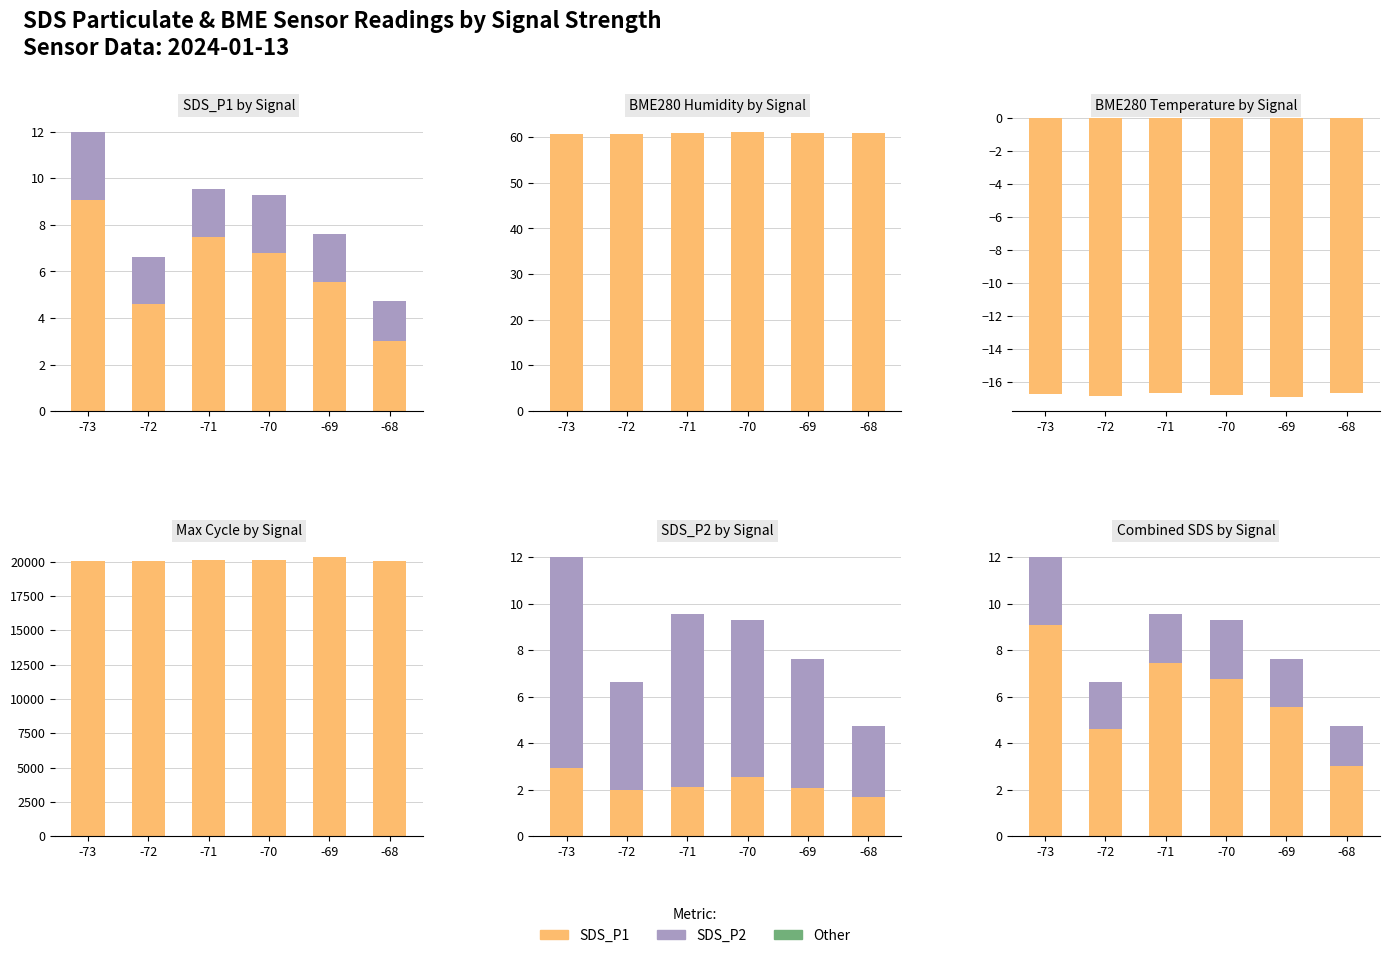

Rank the series at -70 from highest to lowest value.

Max_cycle, Humidity, SDS_P1, SDS_P2, Temperature